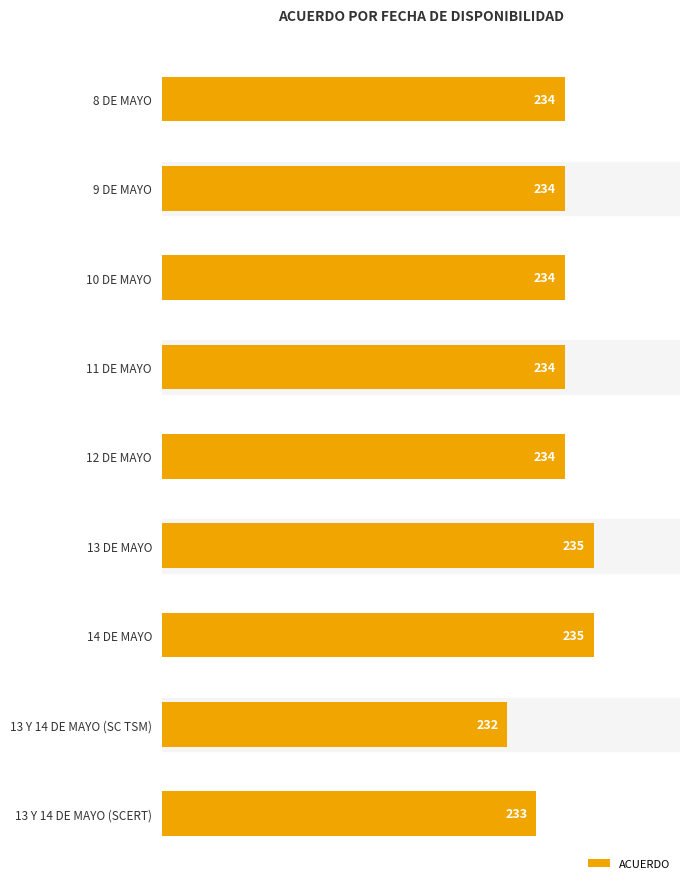

Reading top to bottom, transcribe all the data shown in this chart.

234	234	234	234	234	235	235	232	233